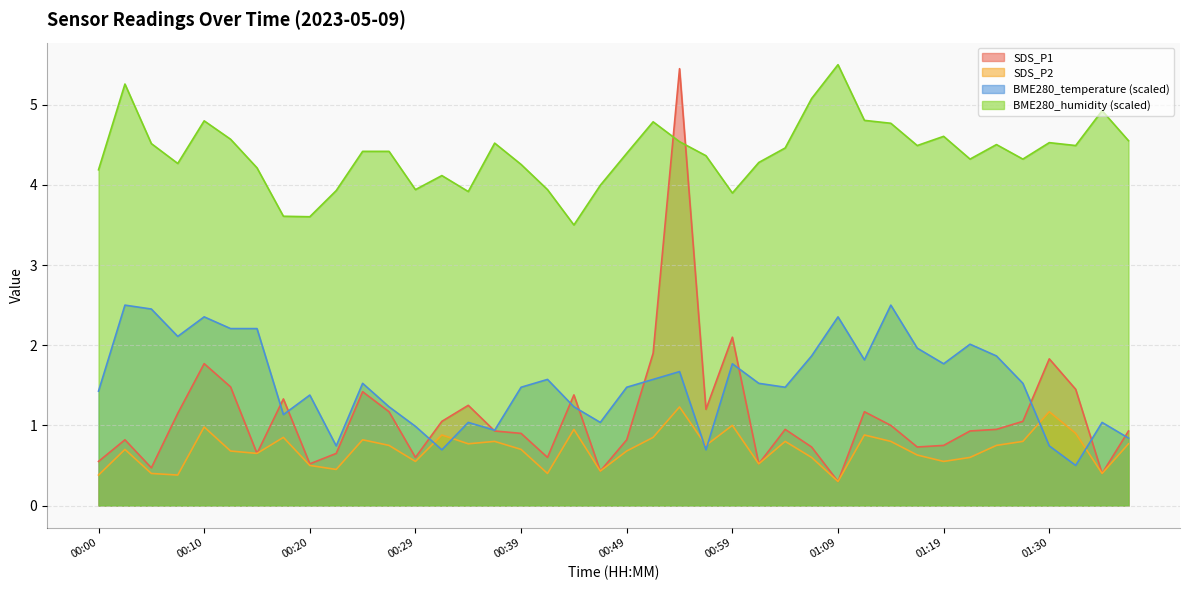

What is the sum of the SDS_P2 values at 00:00 and 00:34?

1.1